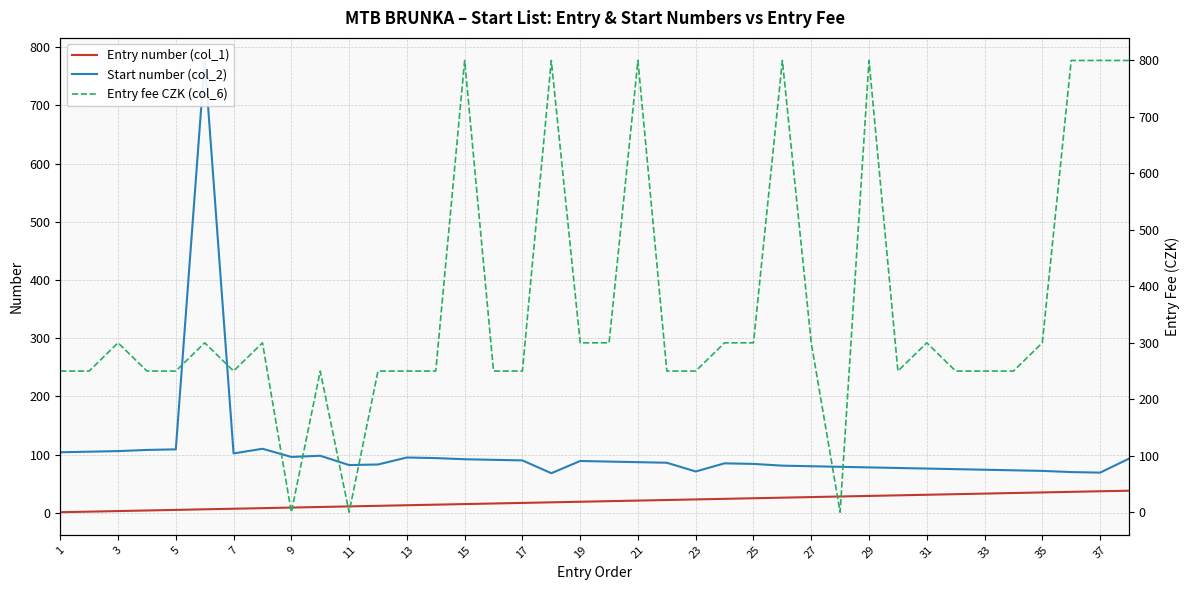

True or false: Entry number (col_1) has a value of 19 at 19.

True